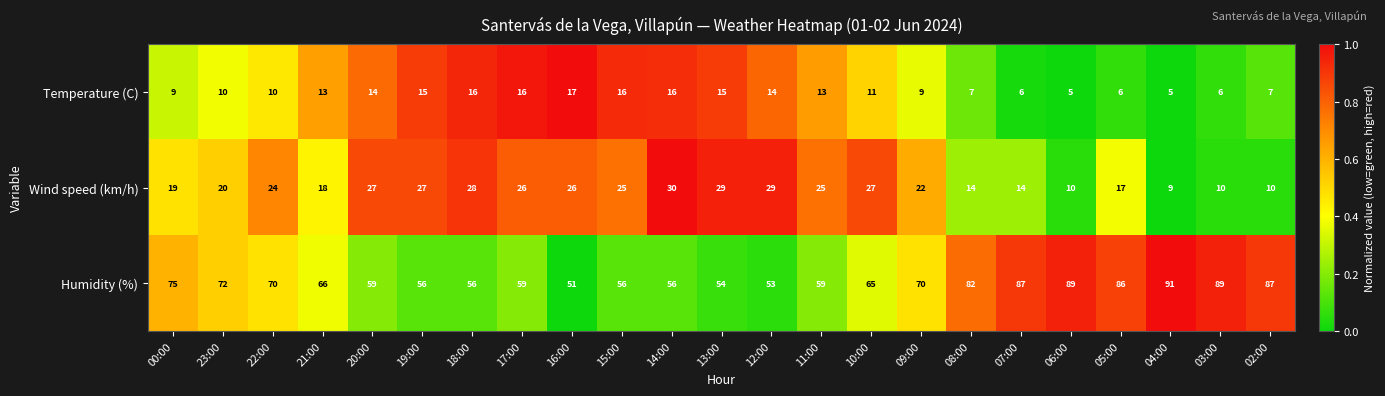

At which category does the chart reach its peak across all series?

04:00